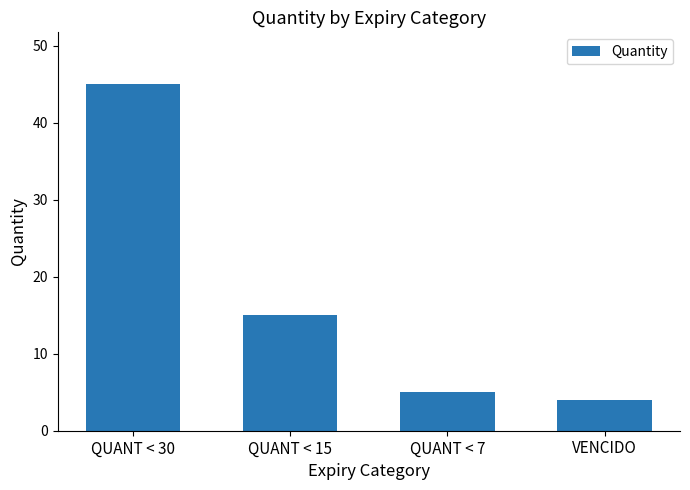

Reading left to right, list all the values displayed in this chart.

45	15	5	4